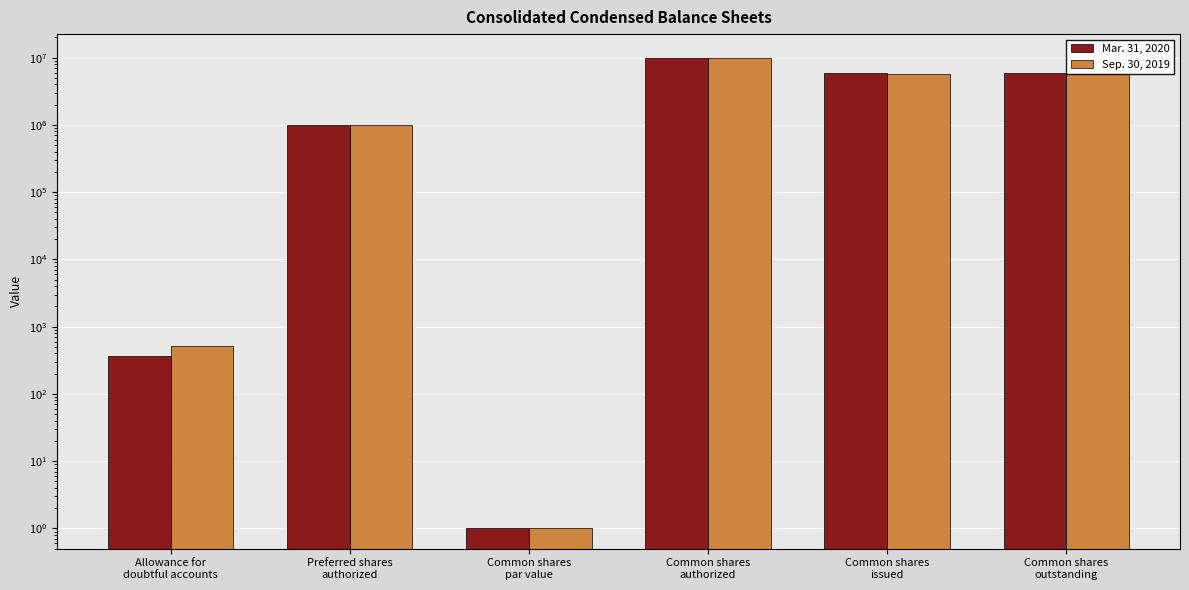

Where does the Sep. 30, 2019 series first go above 5777000?

Common shares
authorized